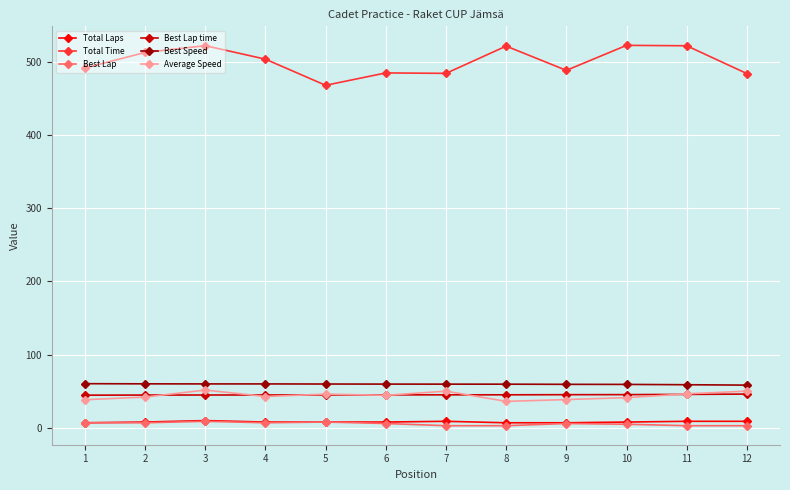

What is the difference between the second highest and second lowest values in the Average Speed series?

11.8